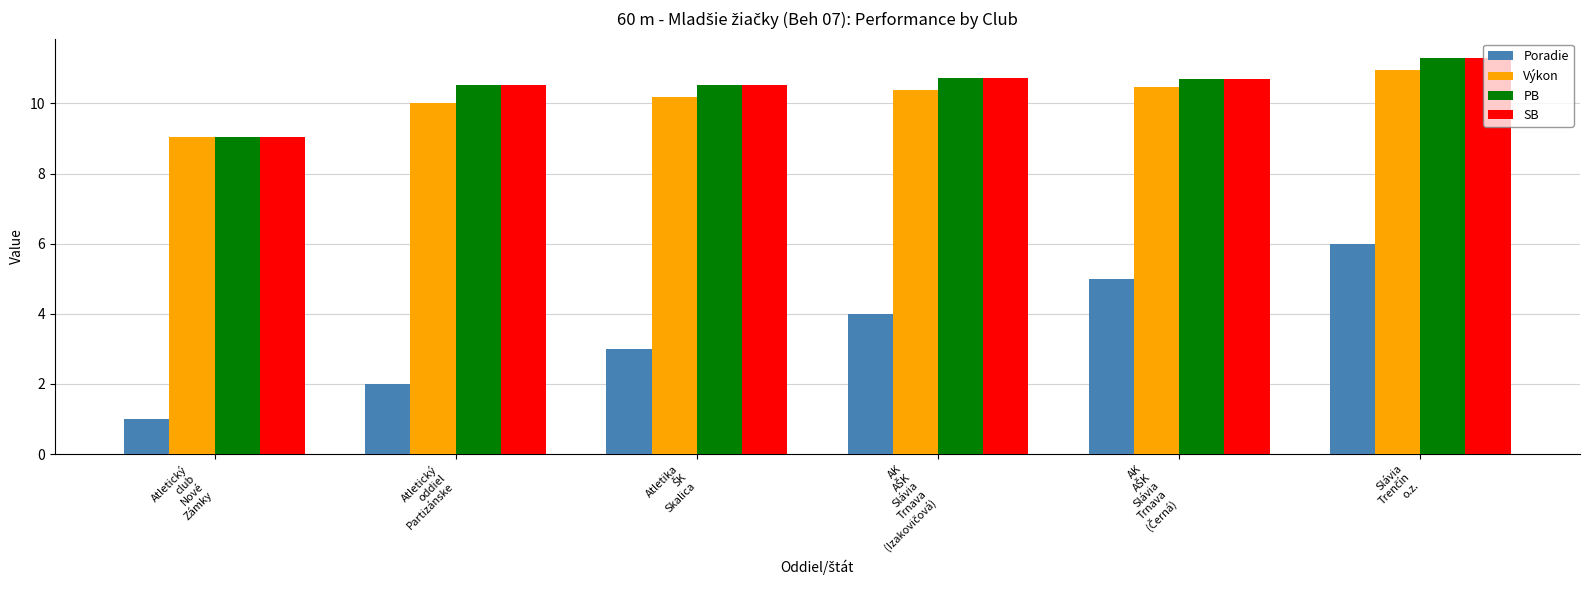

Which series has the widest spread of values?

Poradie